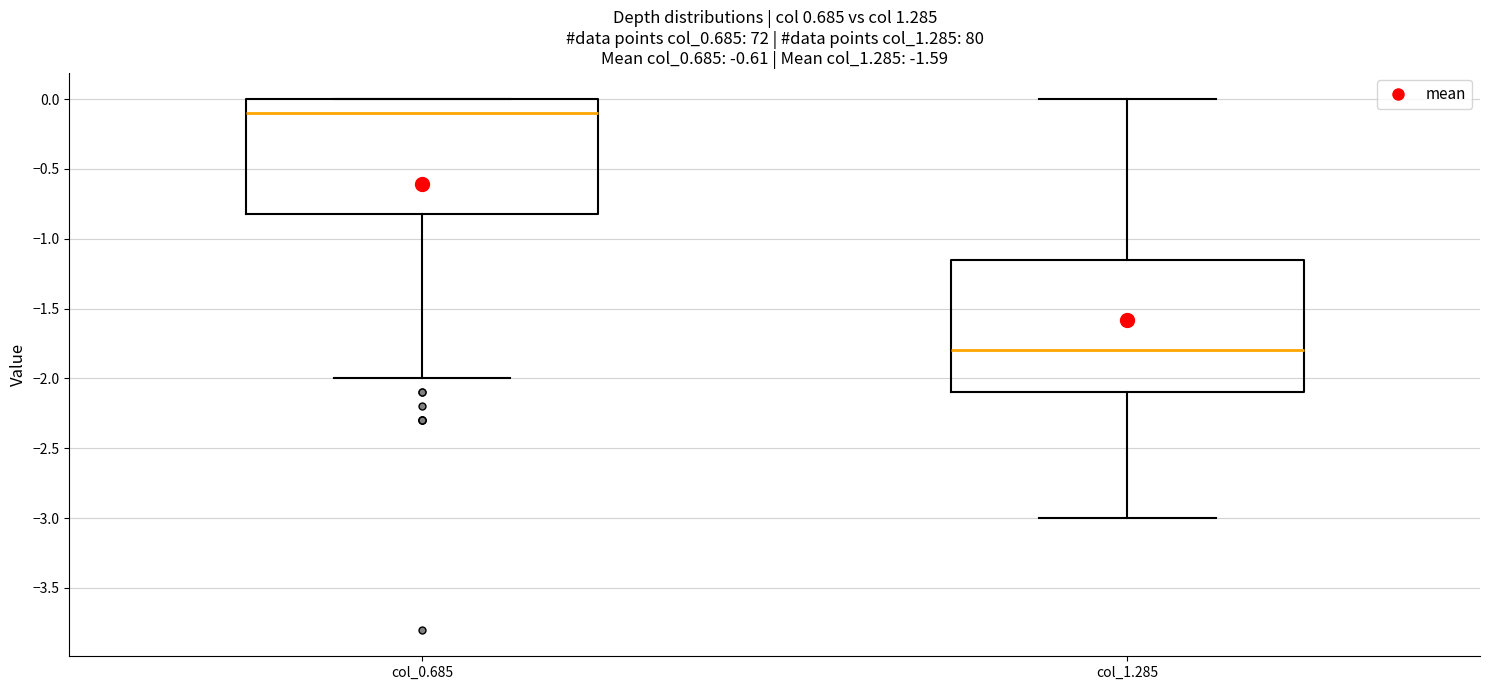

Reading left to right, read every box against the y-axis: the position of its median line, the range the box covers, and the ends of its whiskers. The values are not printed on the chart, so give them approximately, as read against the axis.

col_0.685: median -0.10, box -0.80 to 0.00, whiskers -2.00 to 0.00
col_1.285: median -1.80, box -2.10 to -1.15, whiskers -3.00 to 0.00